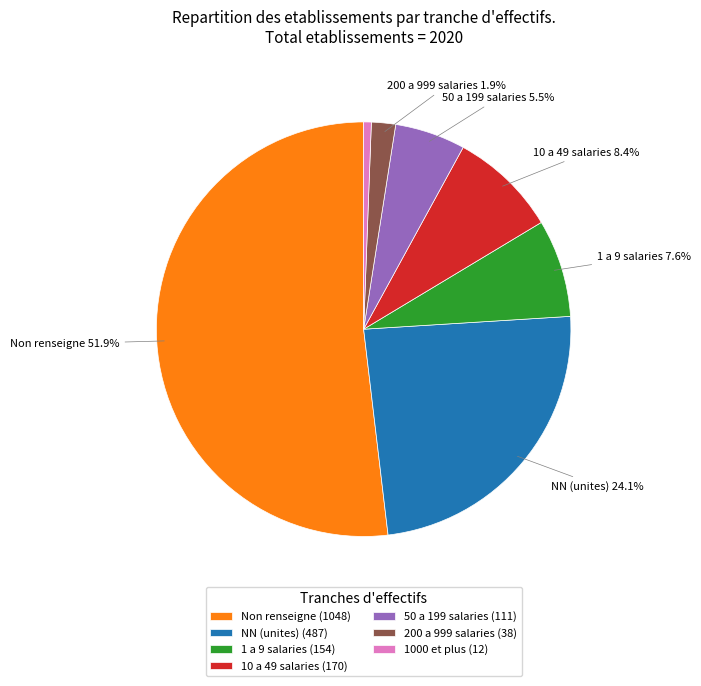

Is there any slice that represents more than half of the pie?

Yes